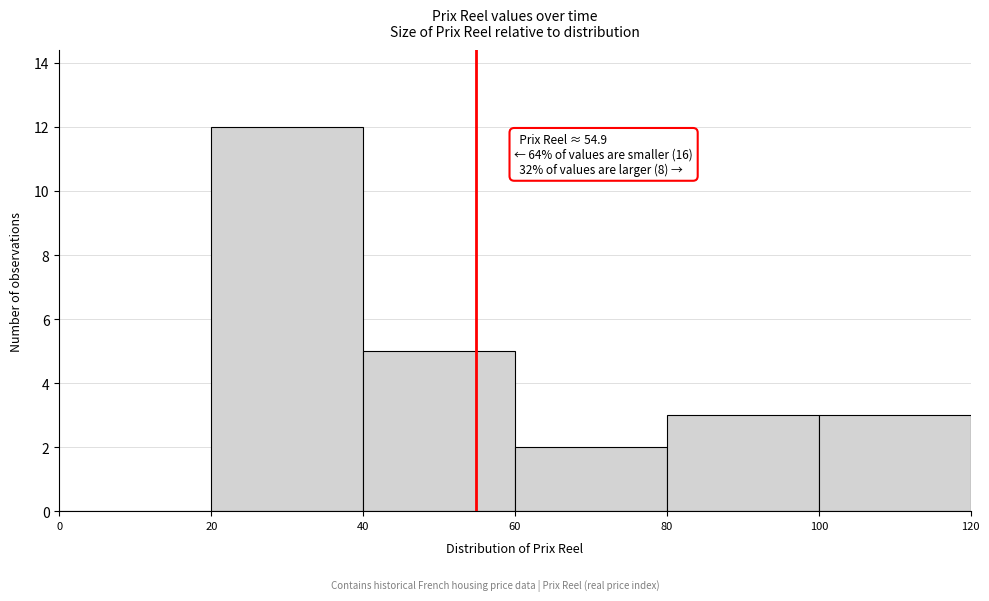

Over which range of the x-axis is the bar tallest?

20 to 40